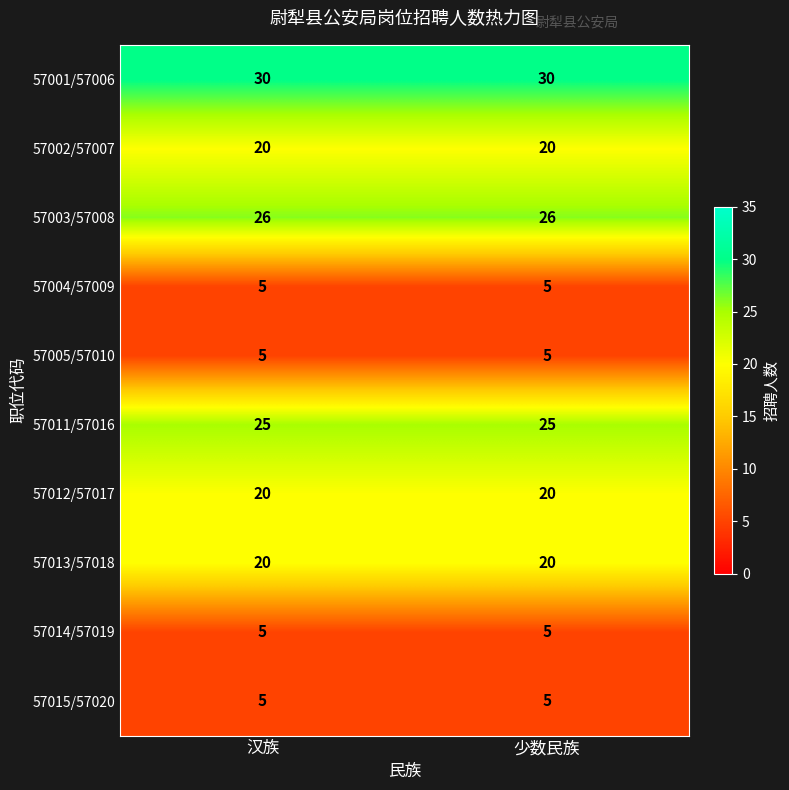

What is the spread (max minus min) of values at 少数民族?

25